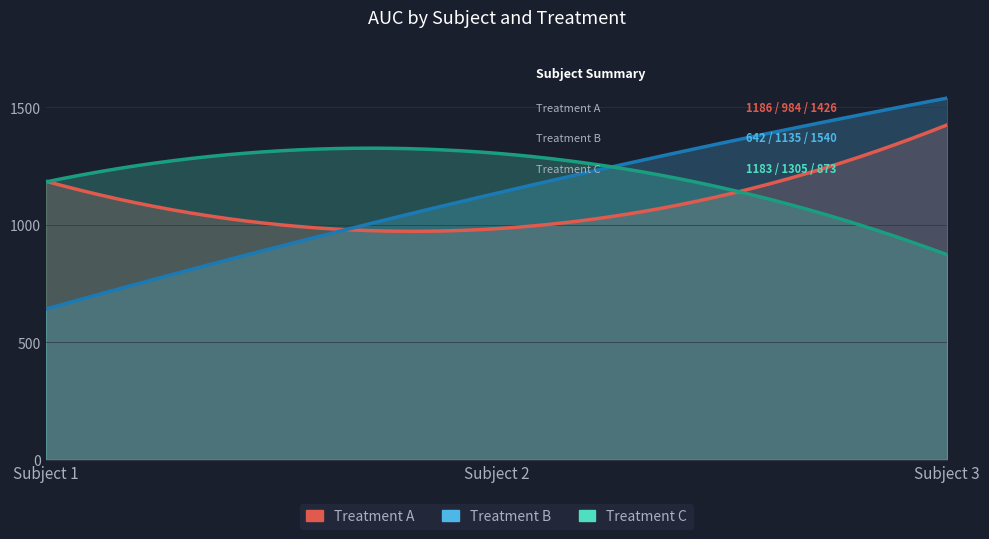

What is the difference between the AUC_B values at Subject 3 and Subject 2?

405